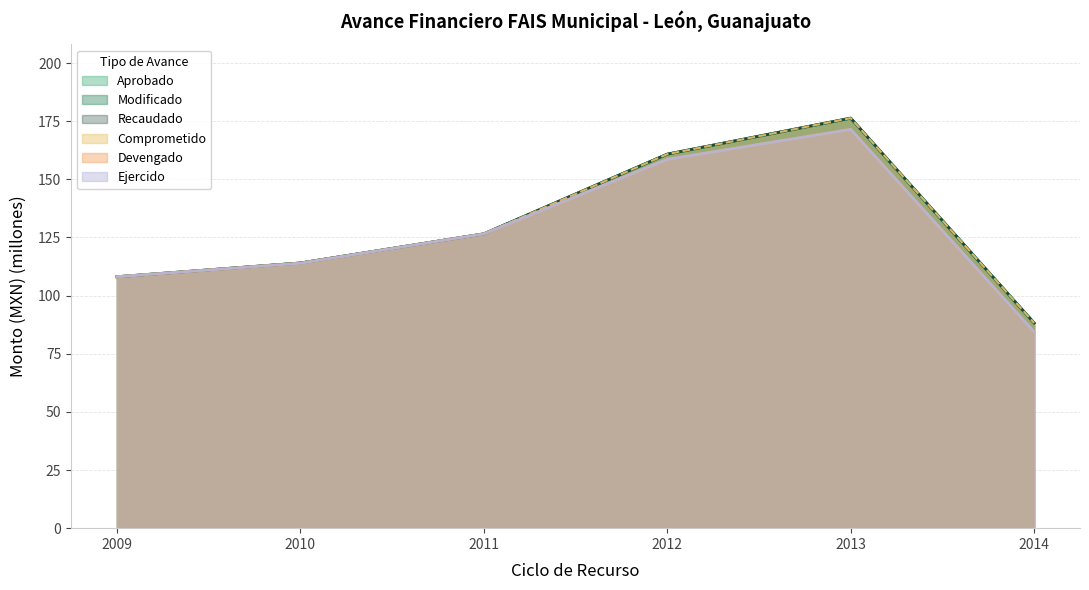

What is the maximum value for Comprometido?

176.3